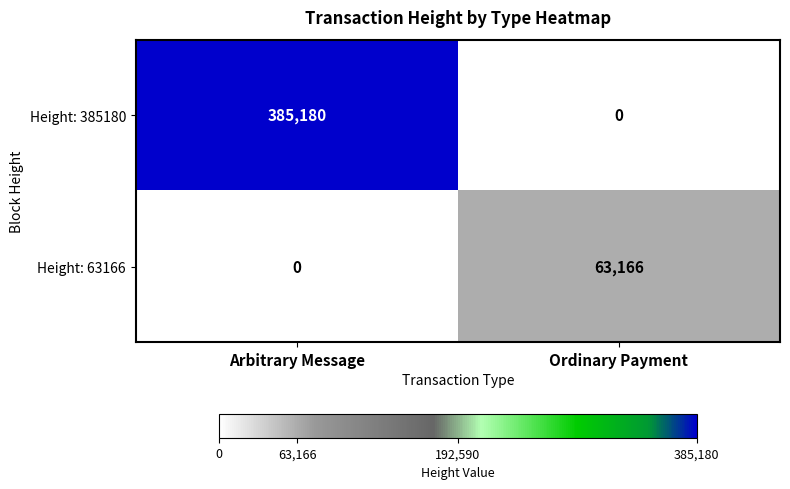

What is the total value across all series at Arbitrary Message?

385180